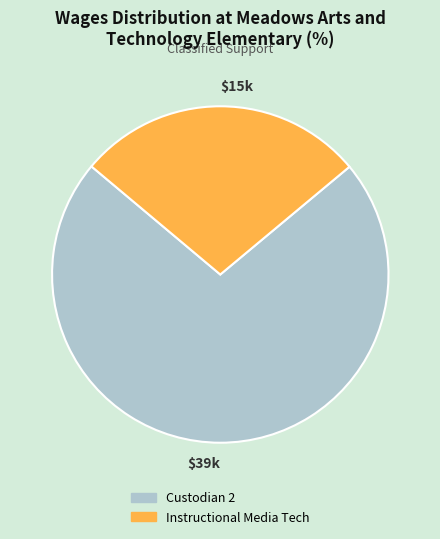

Which slice is the smallest?

$15k